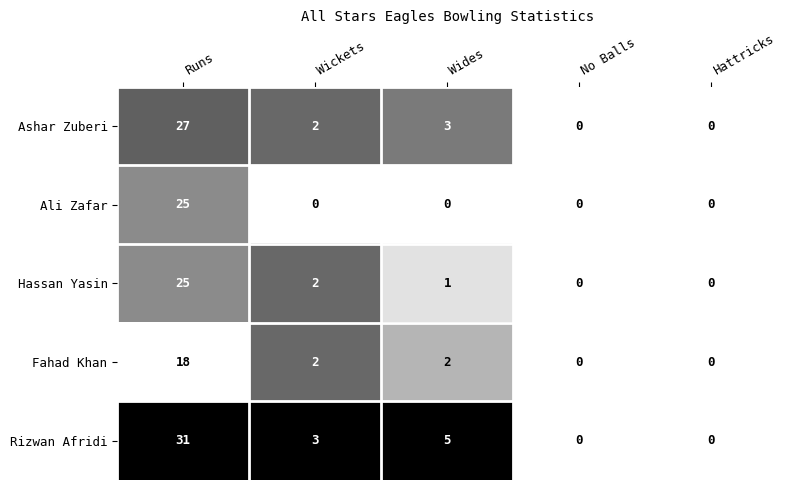

What is the difference between the maximum and minimum values in the Ali Zafar series?

25